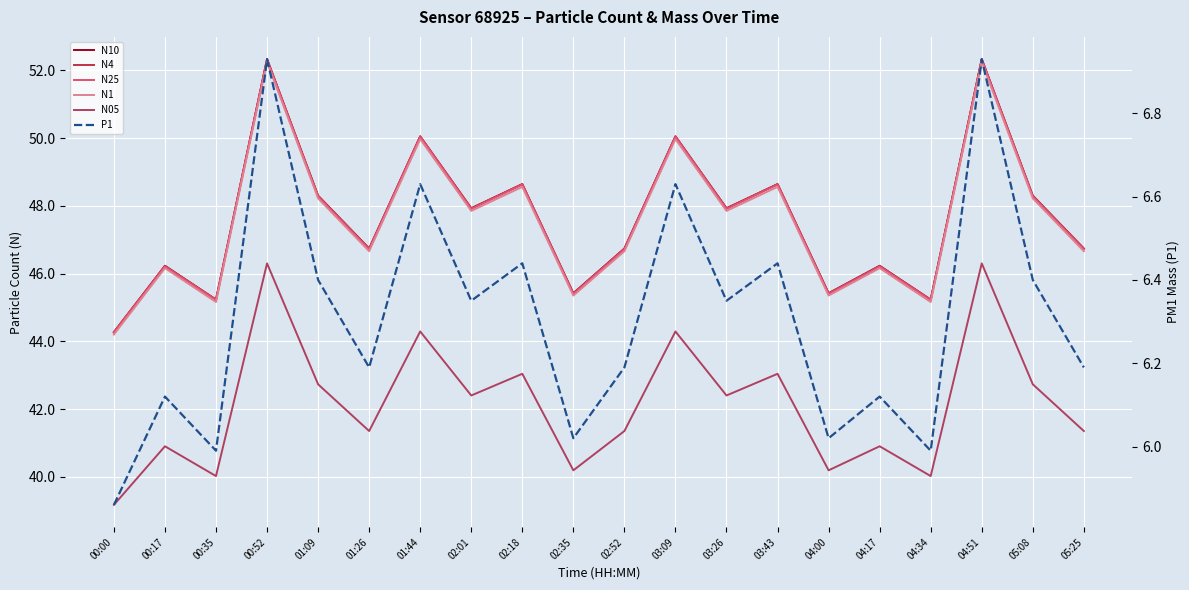

Count the number of categories in the chart.

20